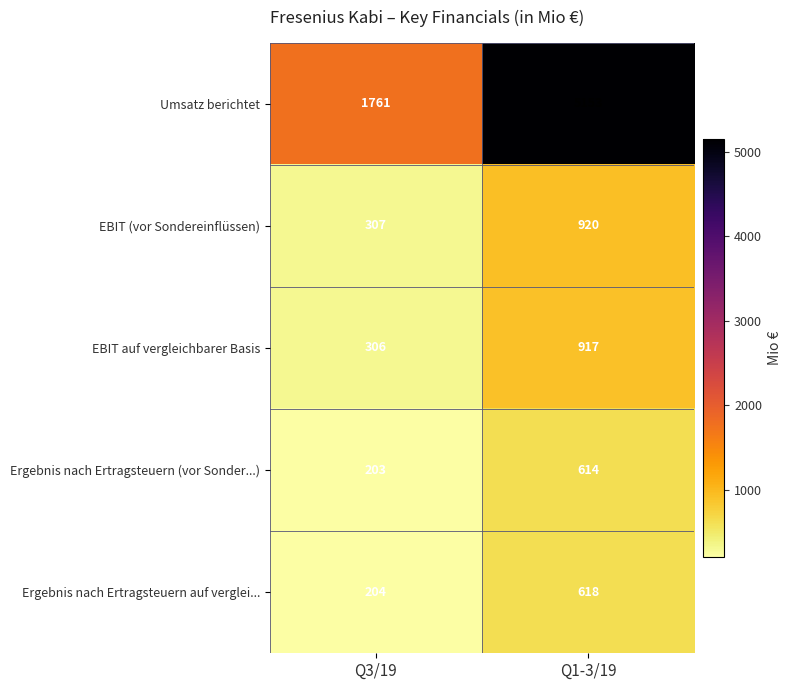

What is the greatest value displayed?

5153